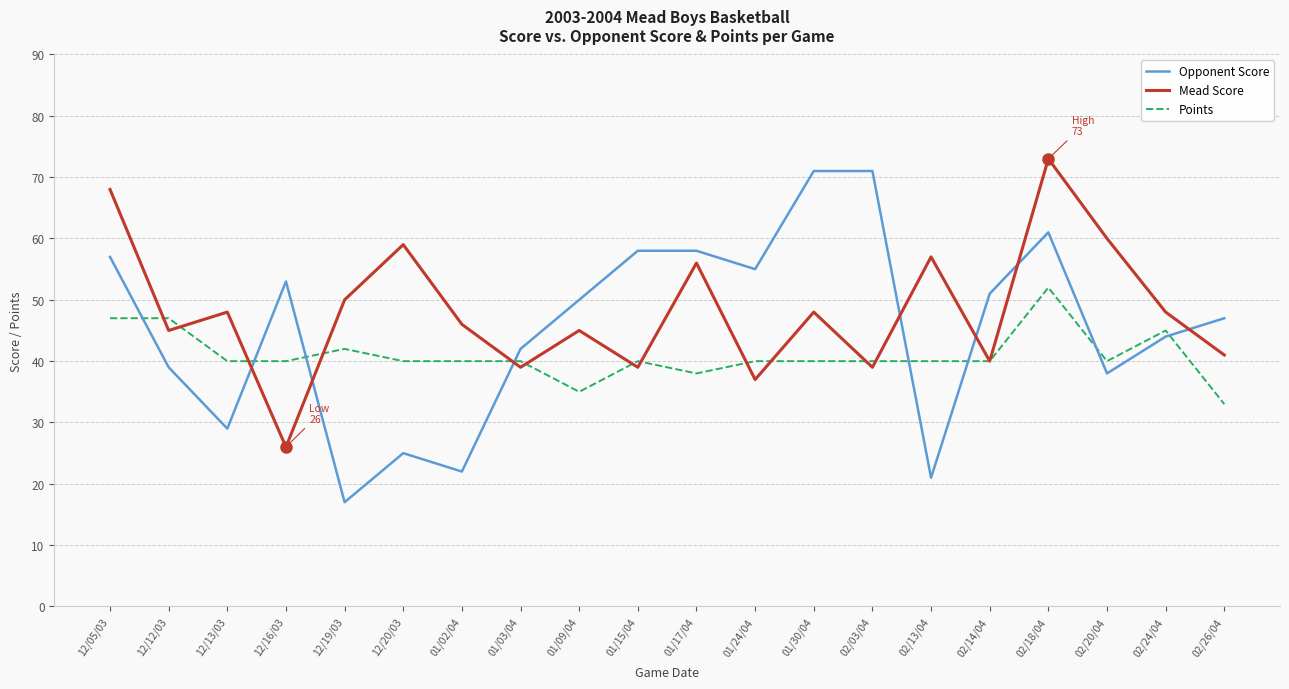

What position from the right is 12/12/03?

19